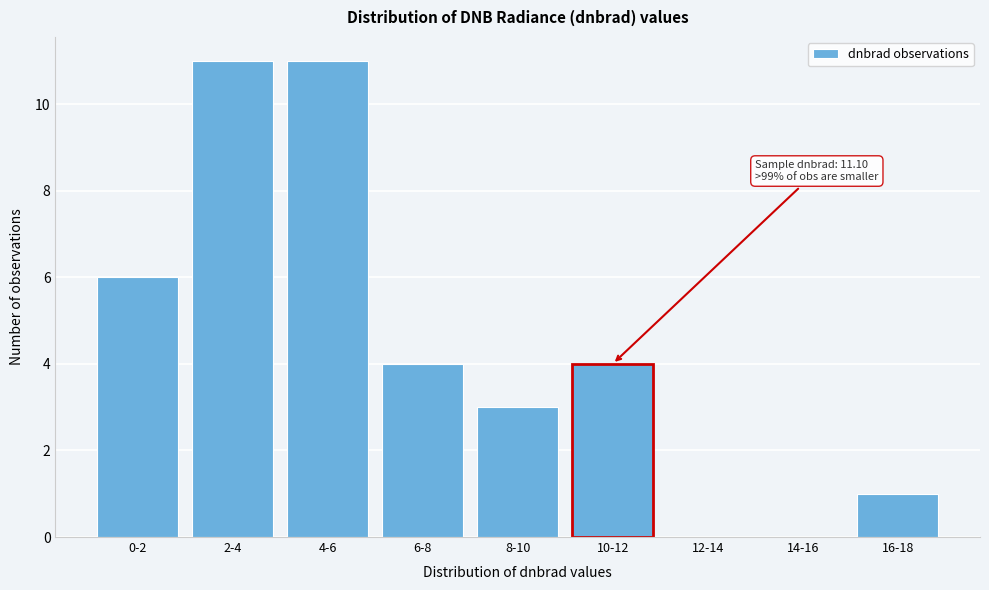

Reading left to right, what are all the values shown in this chart?

0-2=6	2-4=11	4-6=11	6-8=4	8-10=3	10-12=4	12-14=0	14-16=0	16-18=1